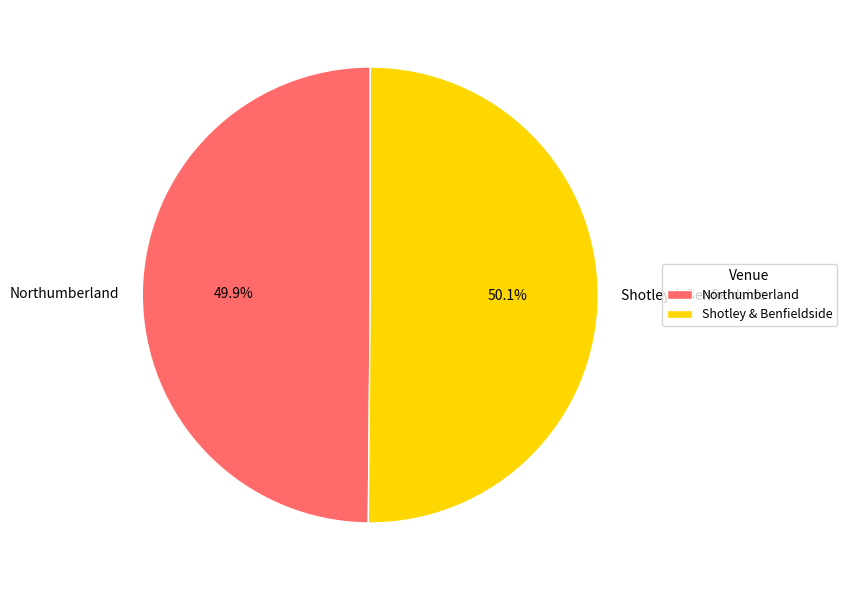

Is there a majority slice in this chart?

Yes